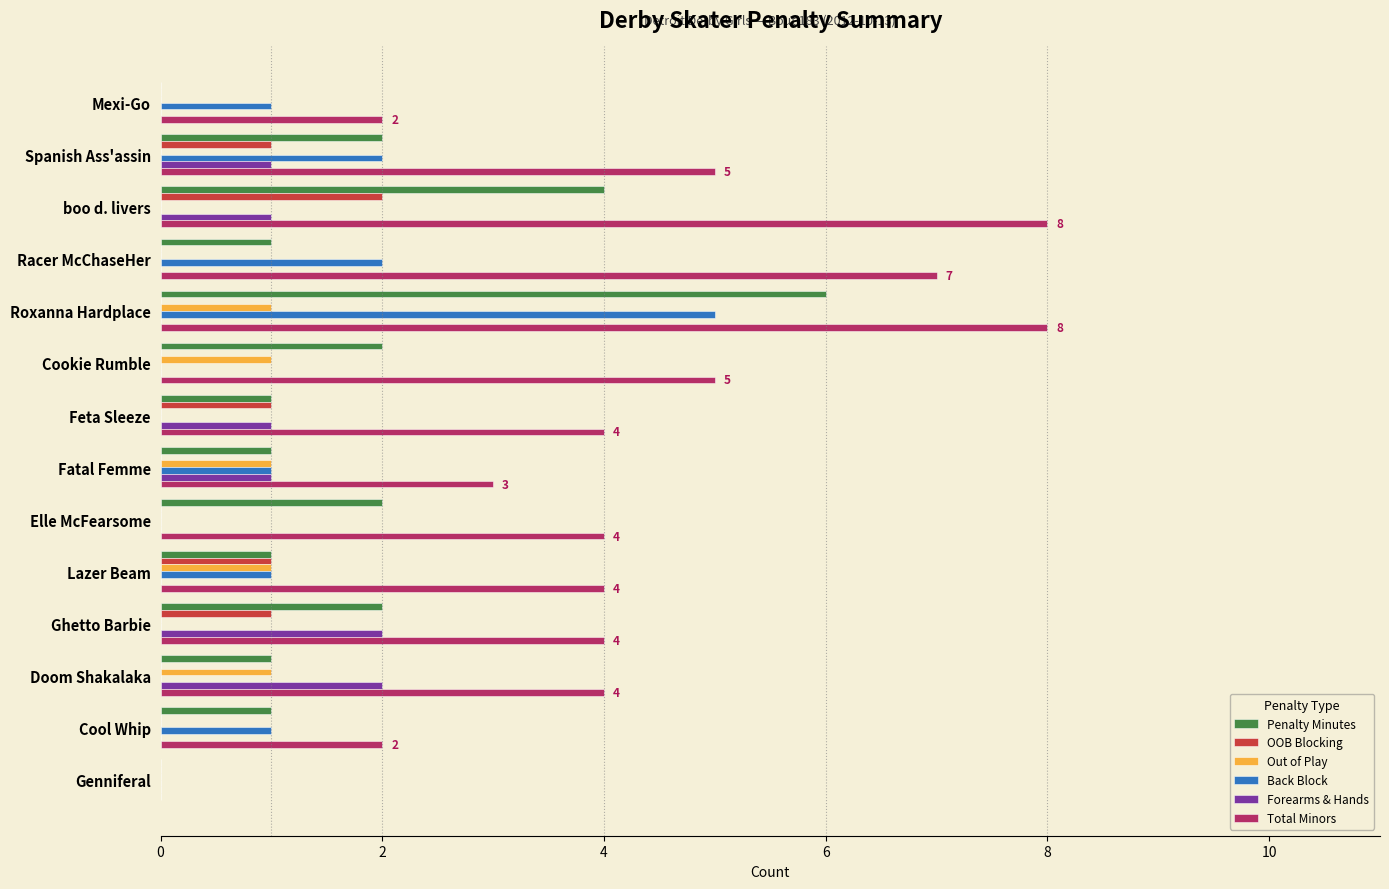

Which series has the largest total across all categories?

Total Minors